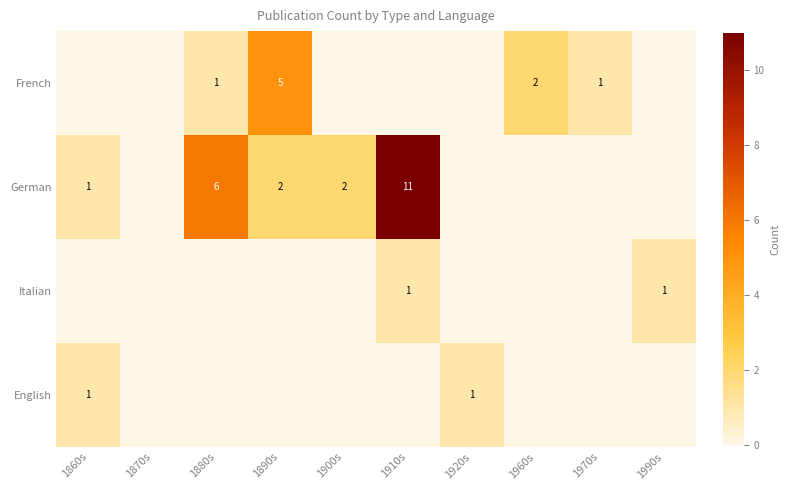

What is the maximum value shown in the chart?

11